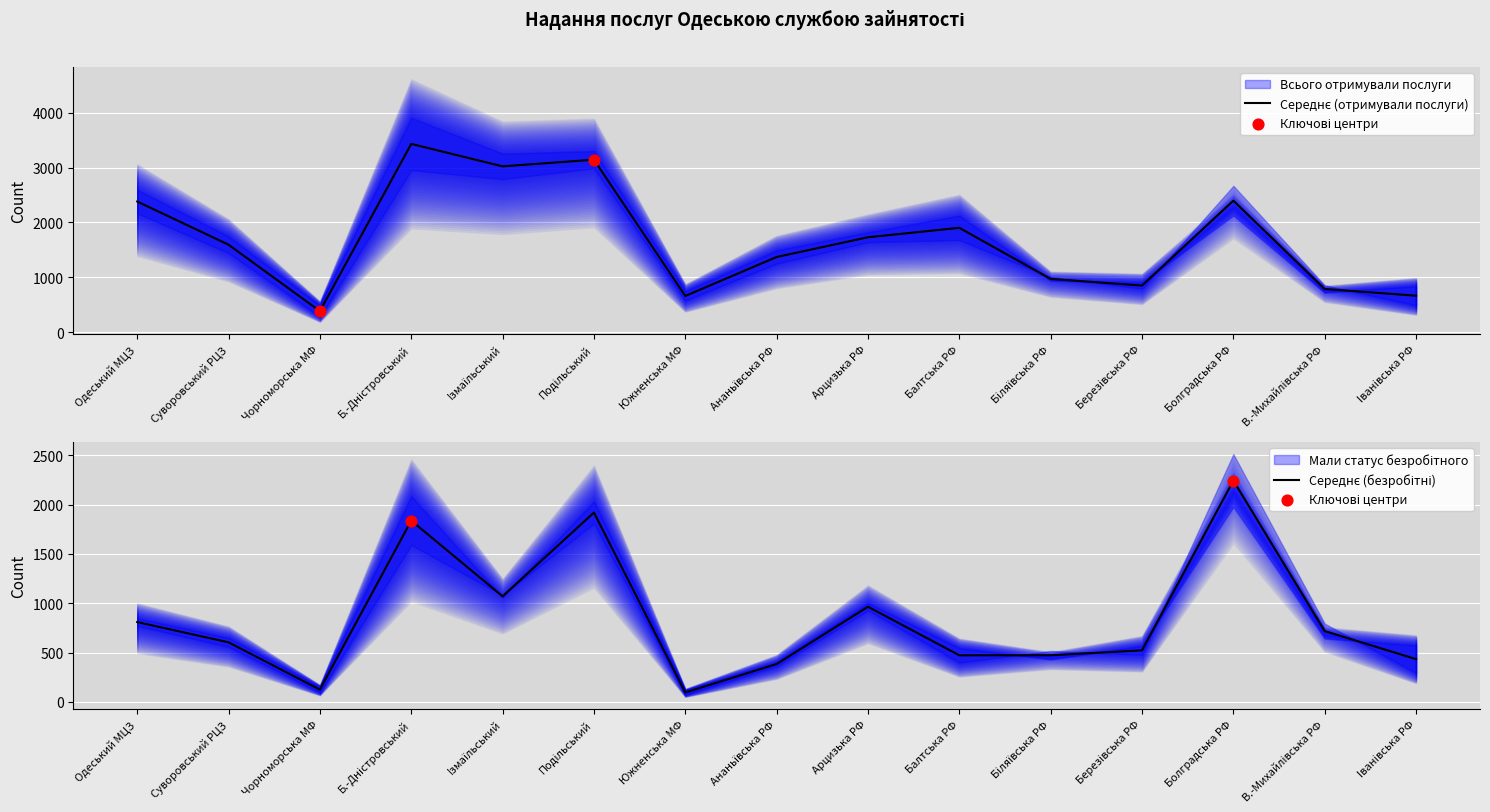

Which series has the largest total across all categories?

Всього отримували послуги 2021